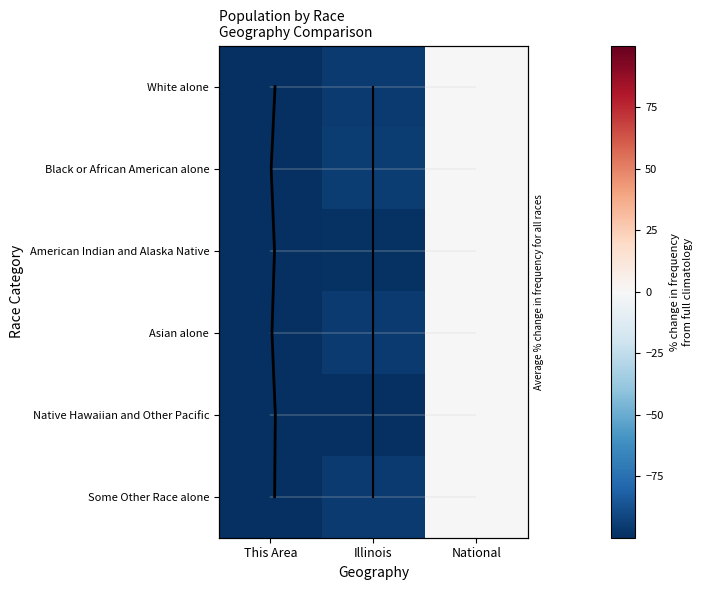

Is it true that Some Other Race alone equals -63.6 at Illinois?

False